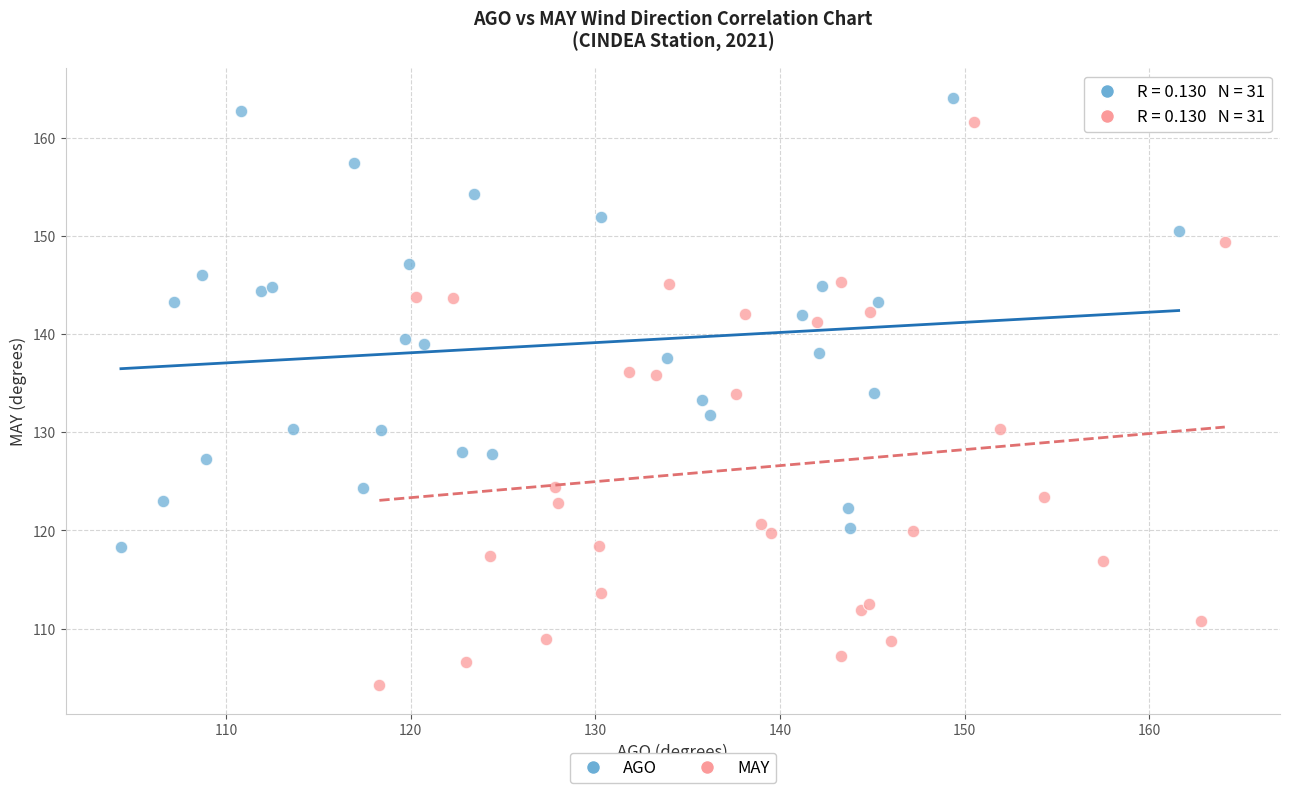

Which series has the widest spread of Y values?

MAY